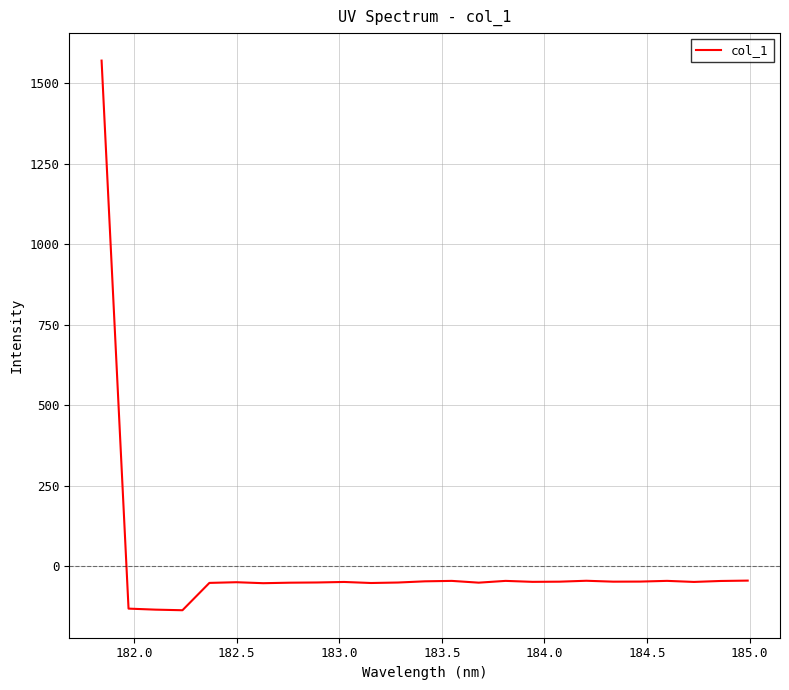

What is the minimum value shown in the chart?

-137.4